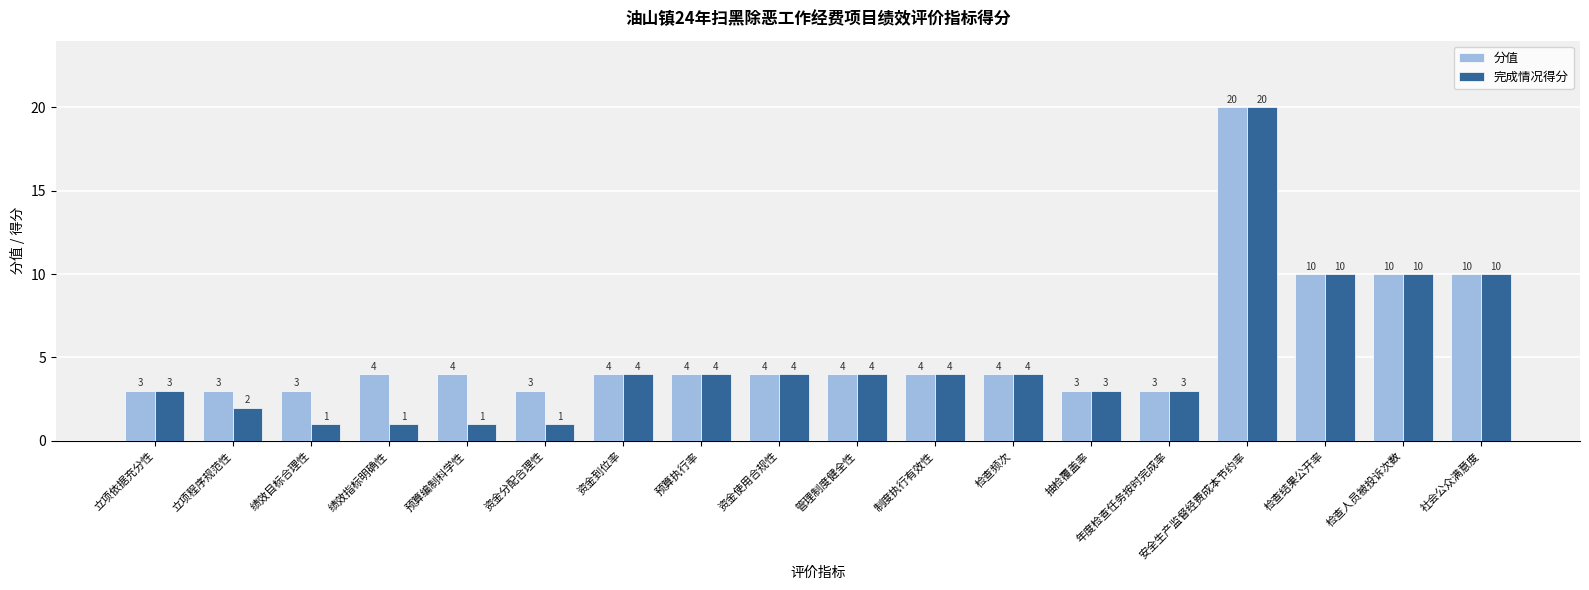

Which label corresponds to the largest value in the chart?

安全生产监督经费成本节约率